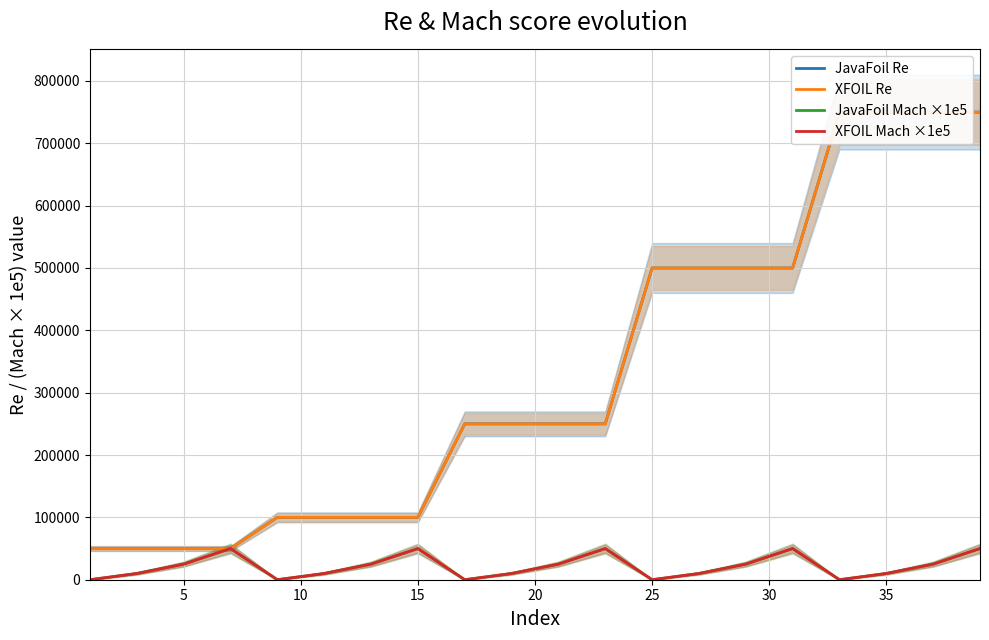

True or false: XFOIL Mach ×1e5 and JavaFoil Re cross at least once.

False